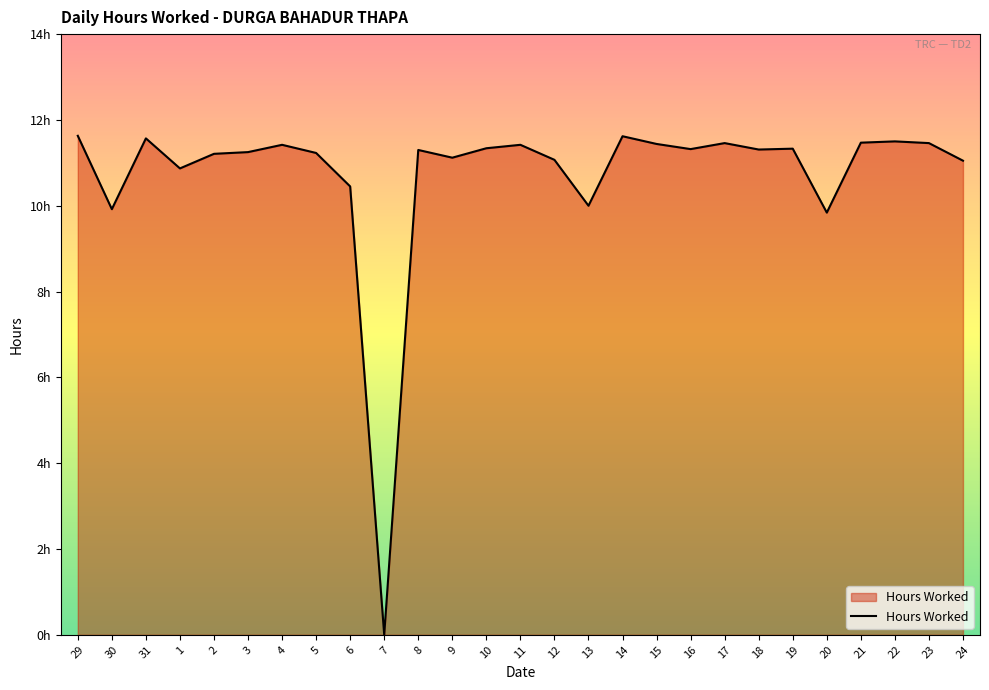

What position from the left is 19?

22